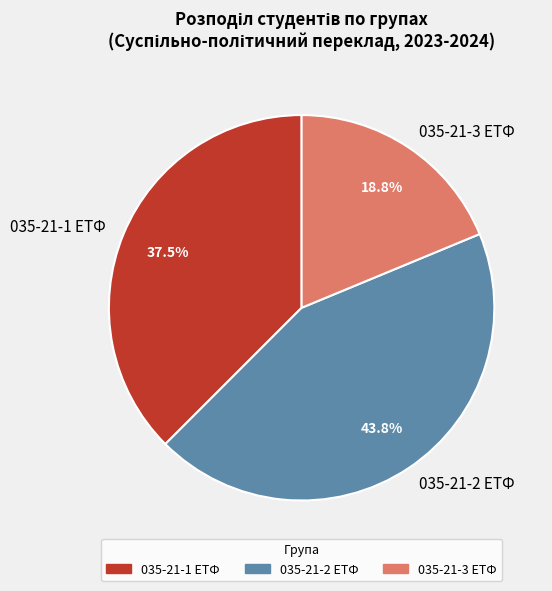

What portion of the pie excludes 035-21-1 ЕТФ?

62.5%